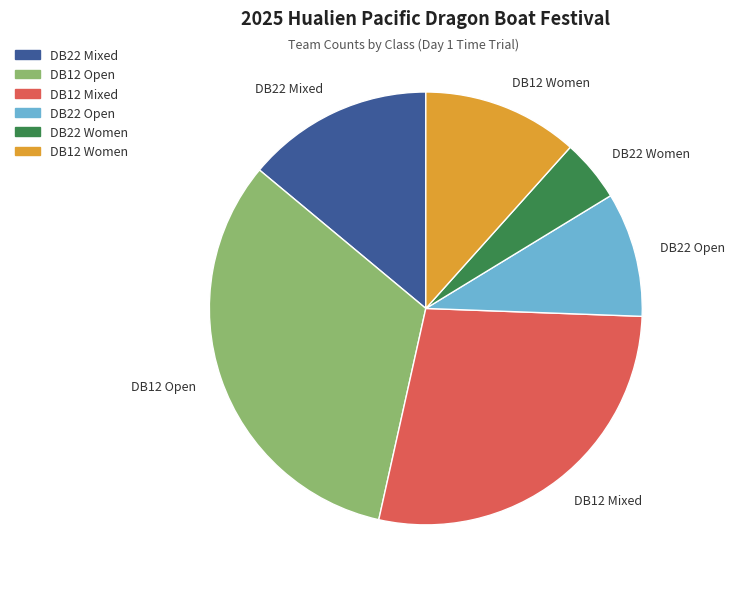

Rank the categories by value from highest to lowest.

DB12 Open, DB12 Mixed, DB22 Mixed, DB12 Women, DB22 Open, DB22 Women